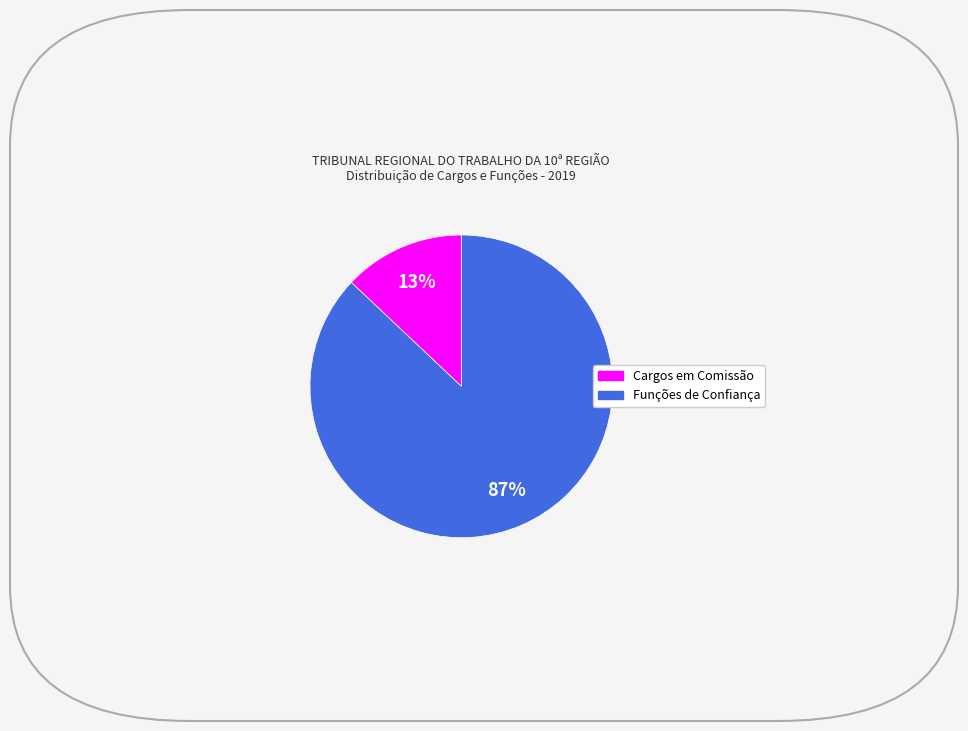

To the nearest percent, what is the average slice percentage?

50%